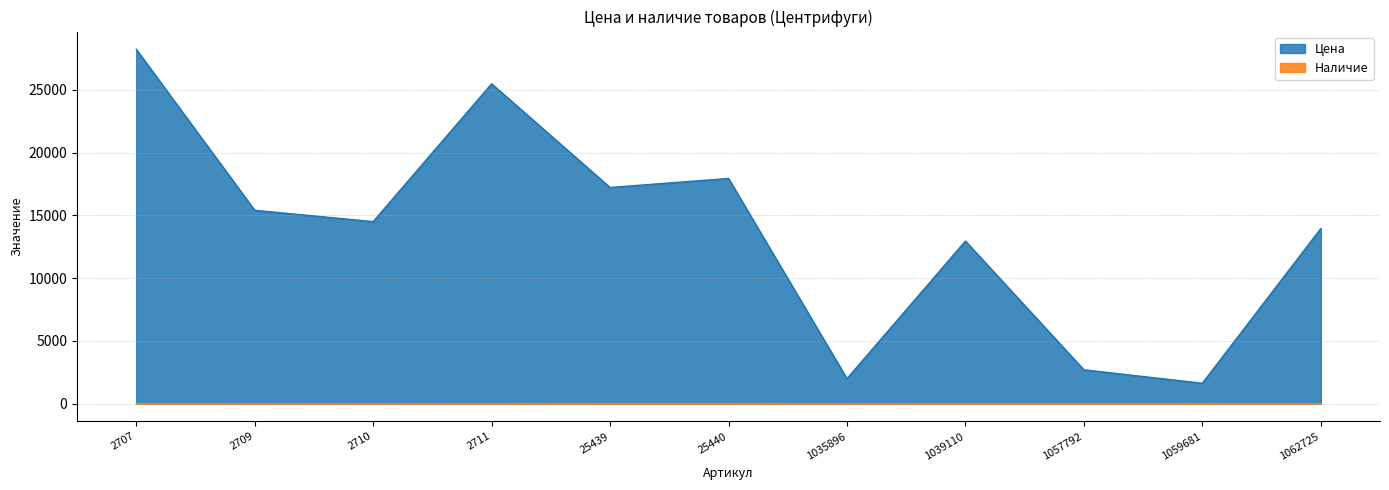

Which category has the lowest value across all series?

2710